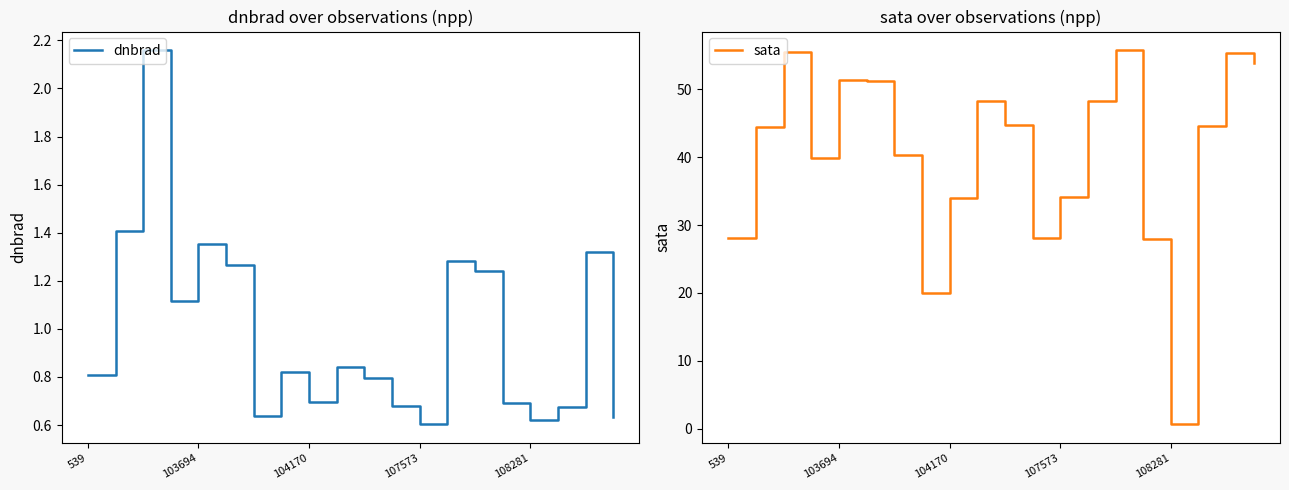

How many series are shown in this chart?

2